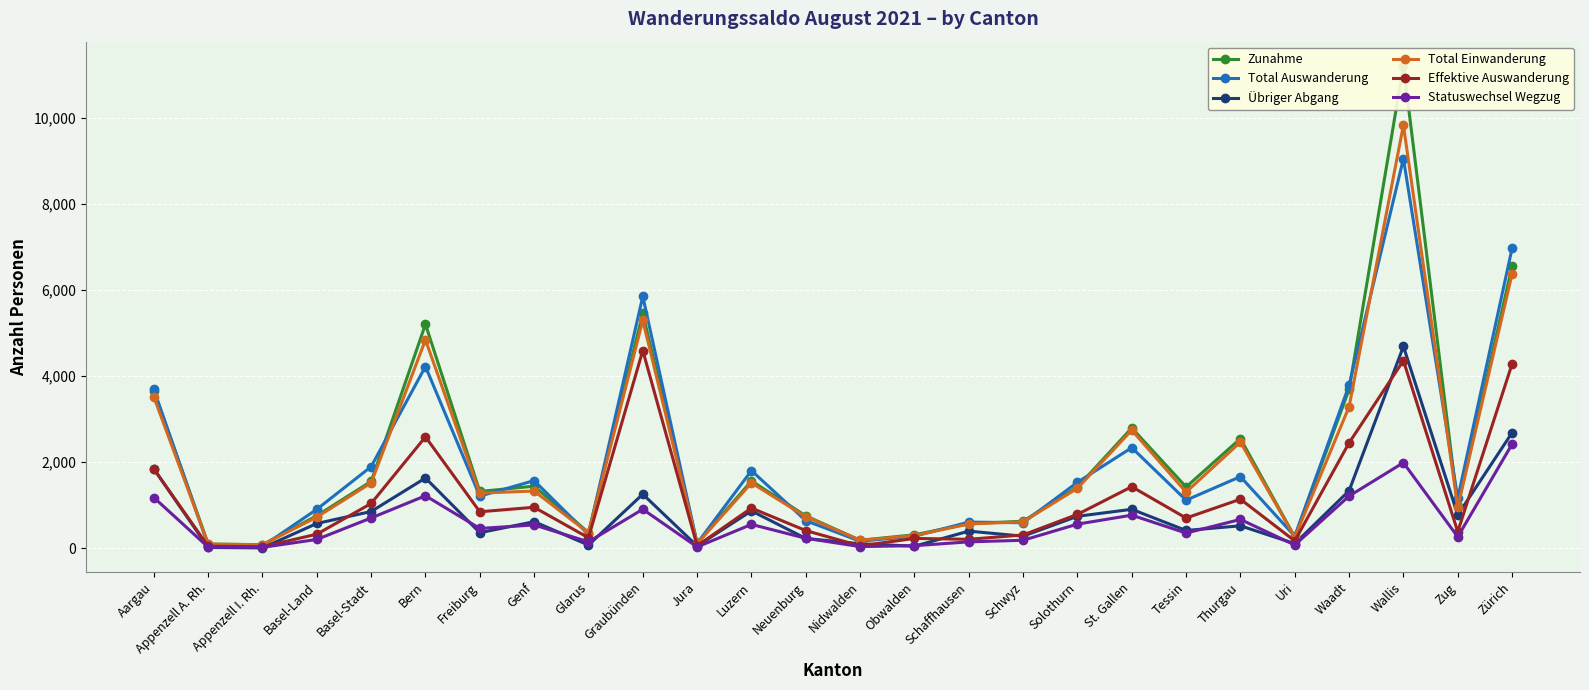

Reading right to left, transcribe all the data shown in this chart.

Zunahme: 6558	980	11210	3693	265	2550	1426	2796	1424	631	571	315	188	755	1566	114	5458	368	1445	1321	5205	1556	758	85	100	3663
Total Auswanderung: 6971	1163	9052	3790	282	1666	1119	2339	1534	595	610	282	165	643	1806	115	5854	322	1574	1213	4224	1898	907	48	71	3691
Übriger Abgang: 2686	776	4691	1339	109	524	415	907	745	283	400	51	107	230	870	55	1258	76	620	363	1634	856	578	10	21	1846
Total Einwanderung: 6374	958	9832	3290	257	2468	1307	2745	1396	616	567	297	187	735	1520	109	5296	359	1332	1283	4844	1519	726	84	99	3519
Effektive Auswanderung: 4285	387	4361	2451	173	1142	704	1432	789	312	210	231	58	413	936	60	4596	246	954	850	2590	1042	329	38	50	1845
Statuswechsel Wegzug: 2420	267	1990	1215	78	672	355	771	563	188	151	62	41	234	556	33	908	152	544	462	1222	706	207	23	29	1181